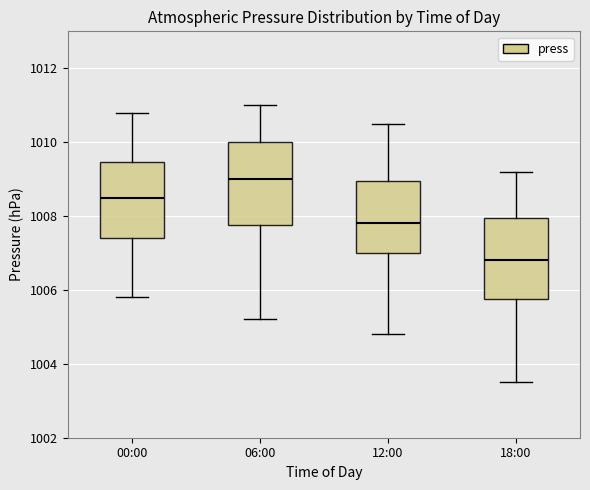

Which box has the lowest median line?

18:00